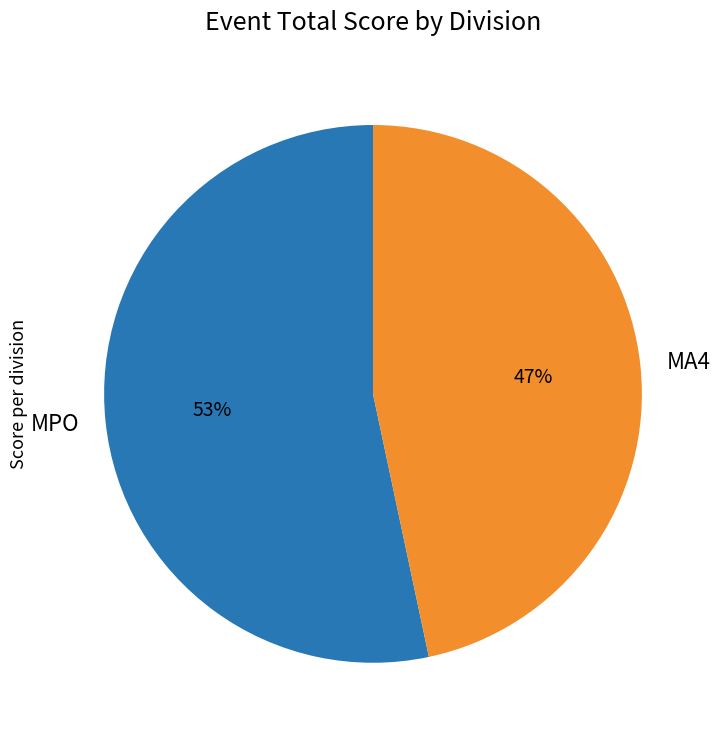

Combined, do MA4 and MPO account for over 50%?

Yes